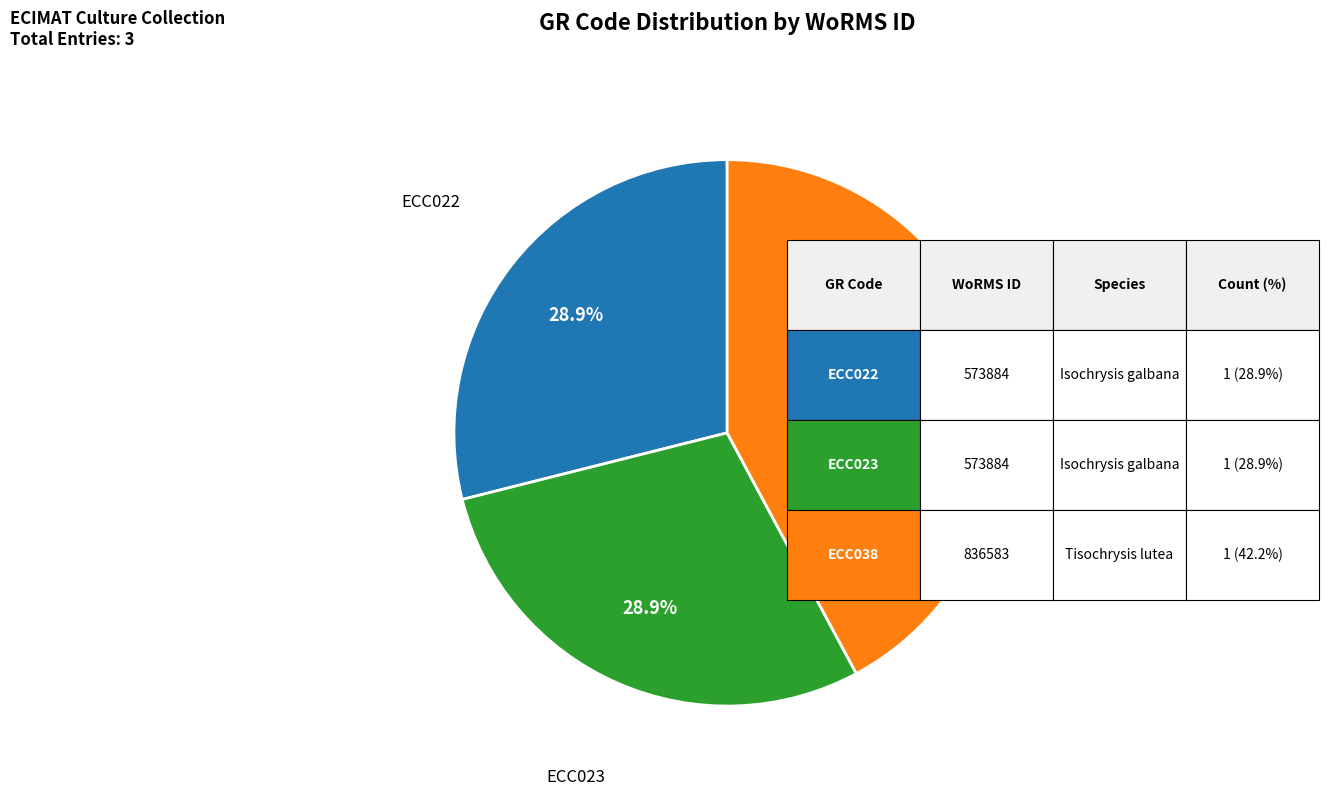

Is there a majority slice in this chart?

No